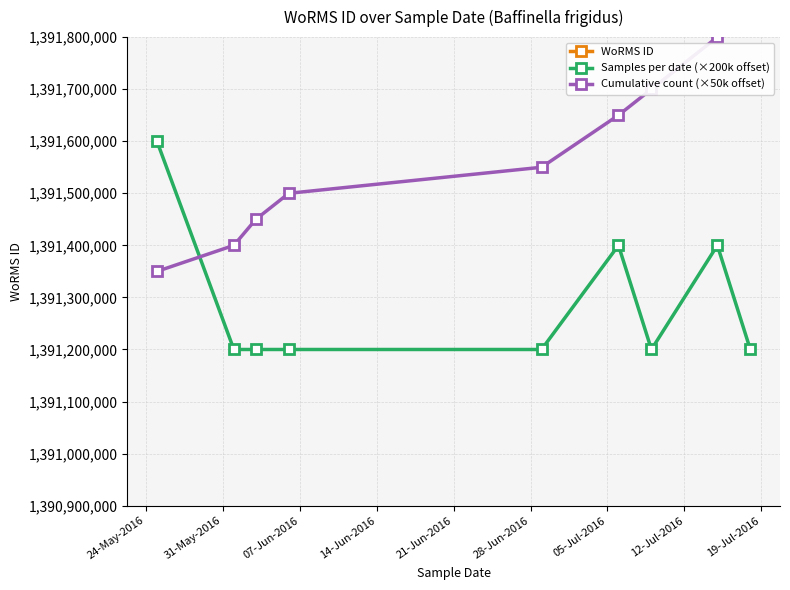

True or false: WoRMS ID has more than 1 interior local peaks.

False